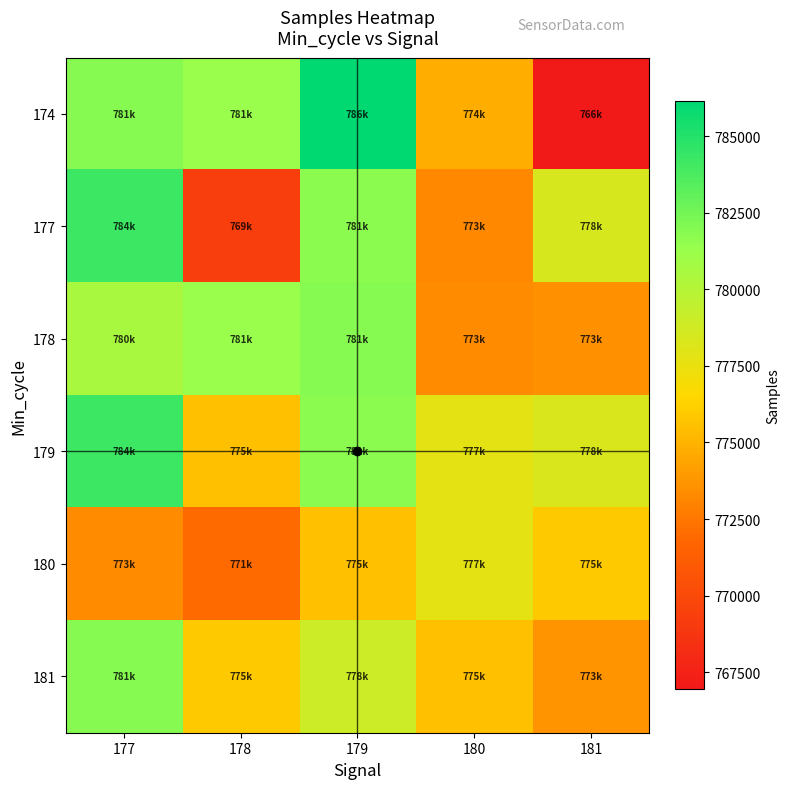

Count the number of categories in the chart.

5